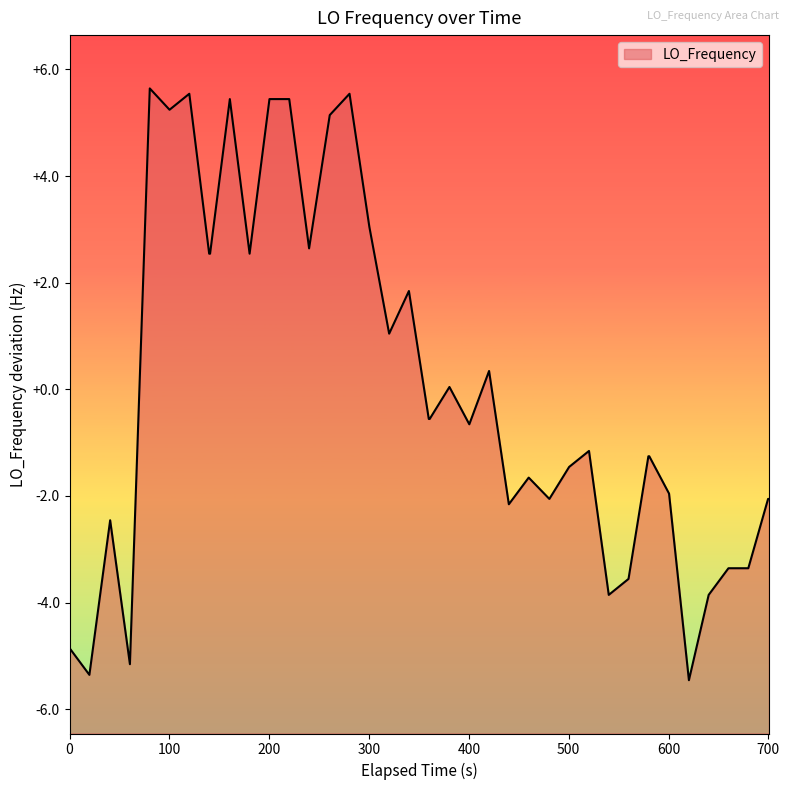

What is the difference between the maximum and minimum values?

11.1